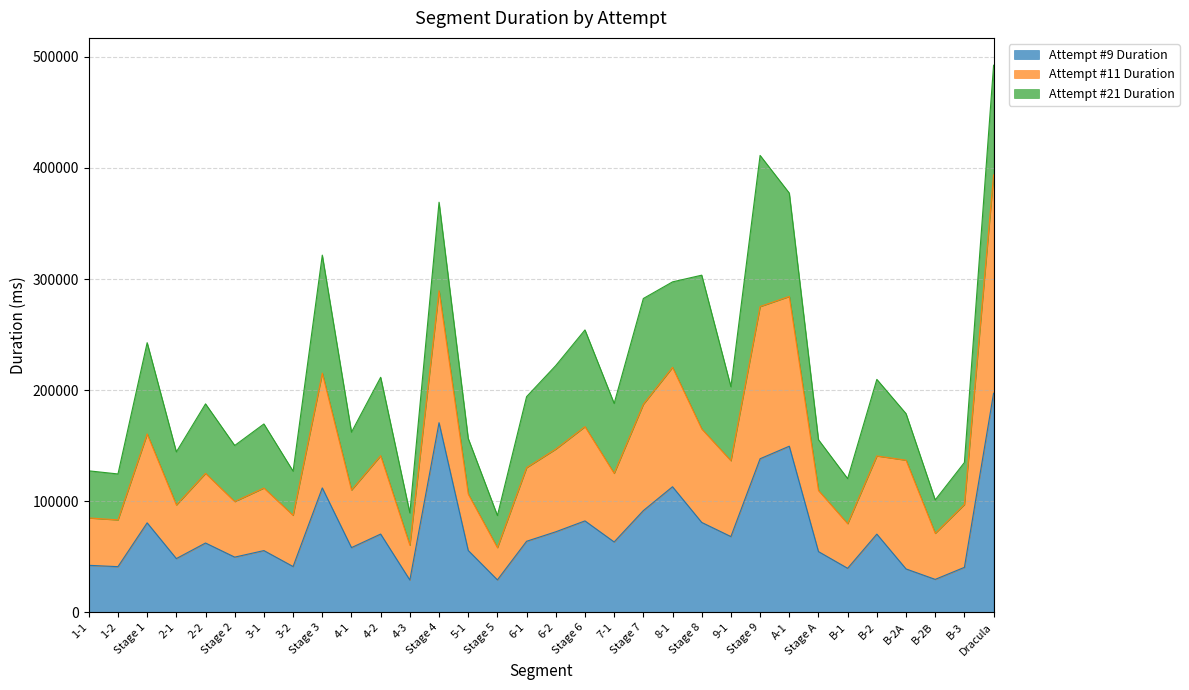

What is the difference between the Attempt #9 Duration values at Stage 8 and Stage 3?

31071